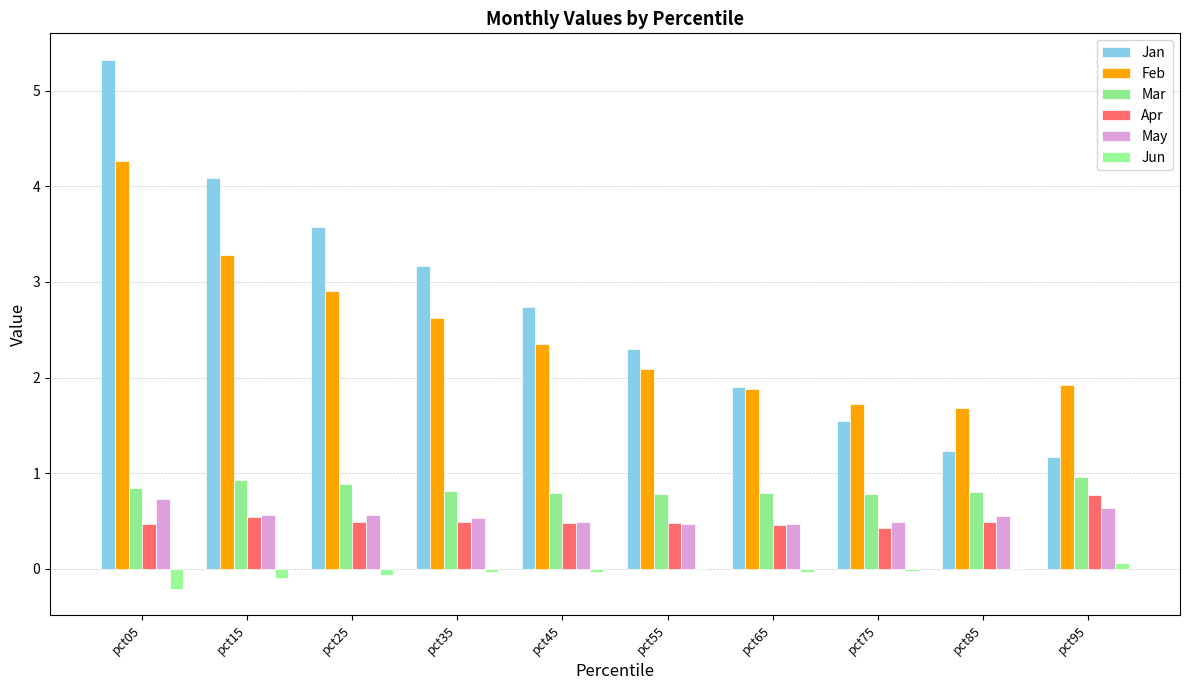

List the series in order of their peak value, lowest first.

Jun, May, Apr, Mar, Feb, Jan